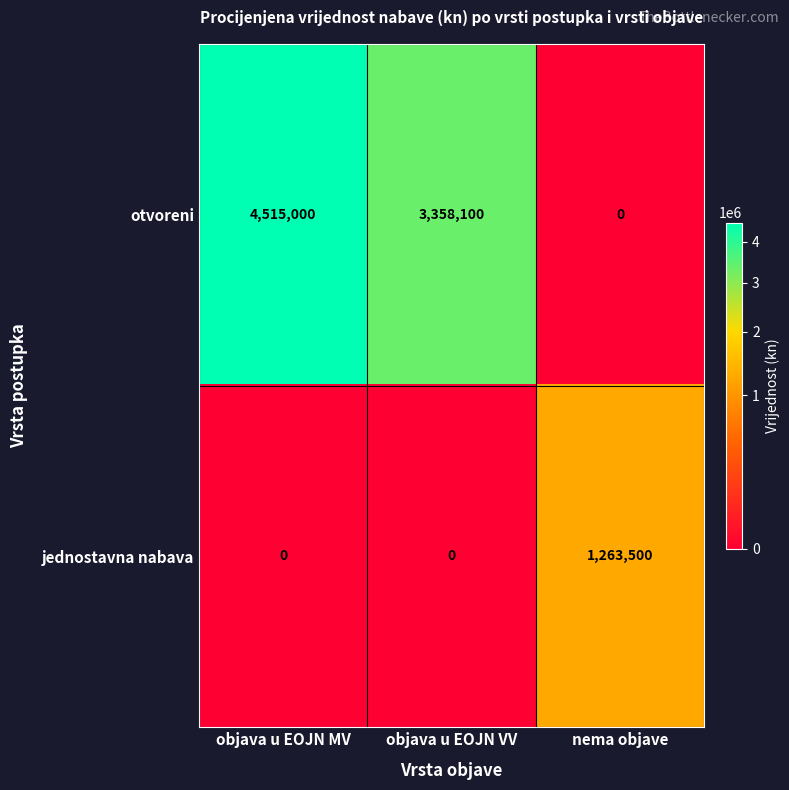

Rank the series at nema objave from lowest to highest value.

otvoreni, jednostavna nabava